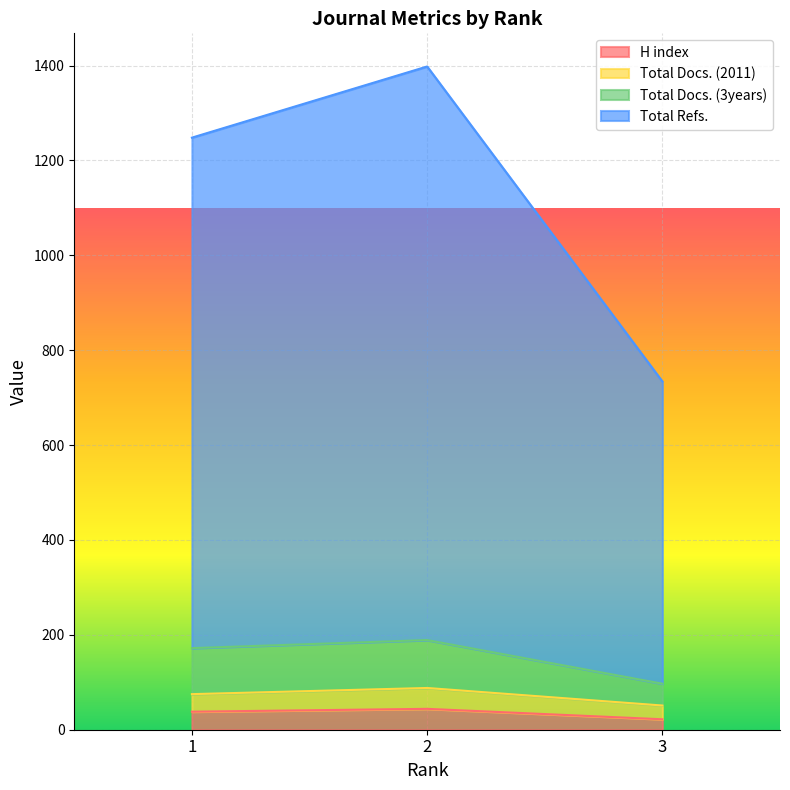

Is the value of H index at 2 greater than the value of Total Docs. (2011) at 2?

No